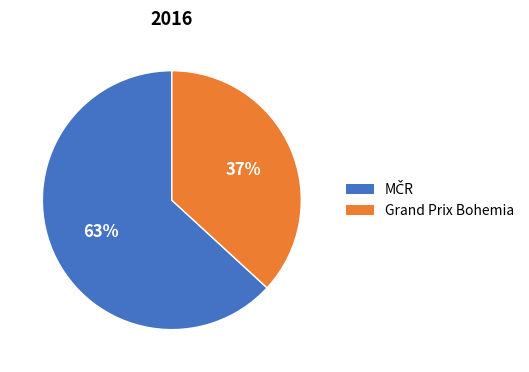

Is there a majority slice in this chart?

Yes